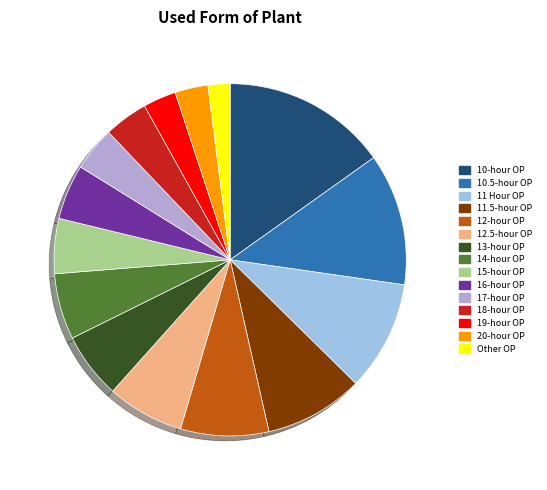

Between 12-hour OP and 18-hour OP, which is larger?

12-hour OP